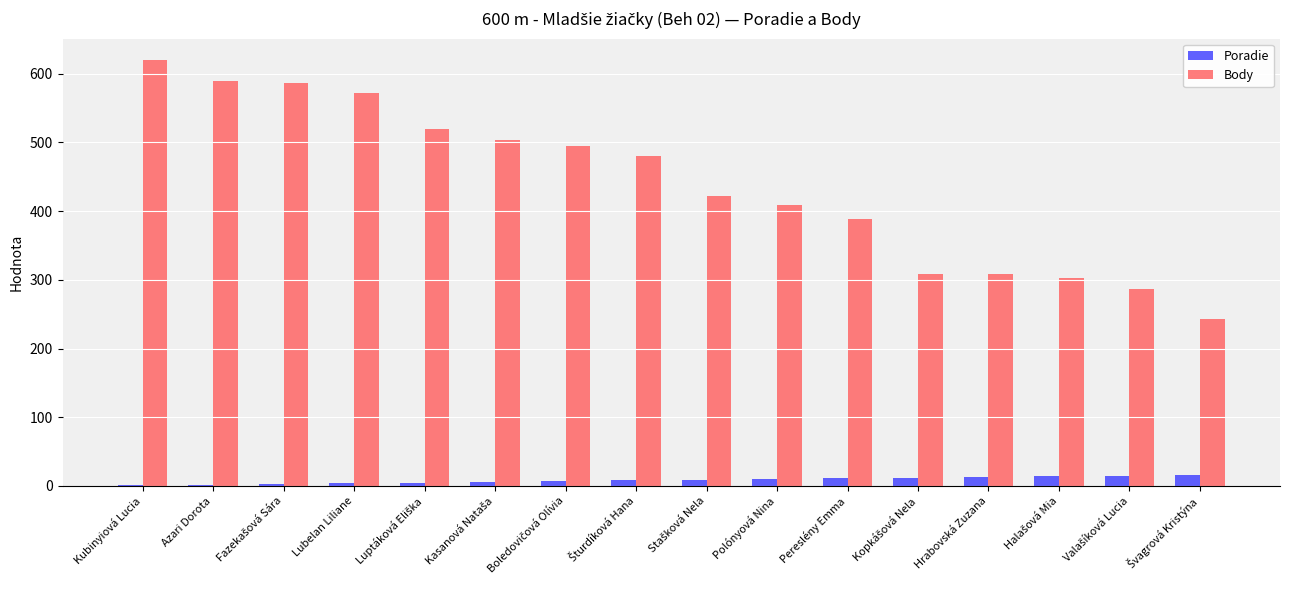

What is the sum of all Poradie values?

136